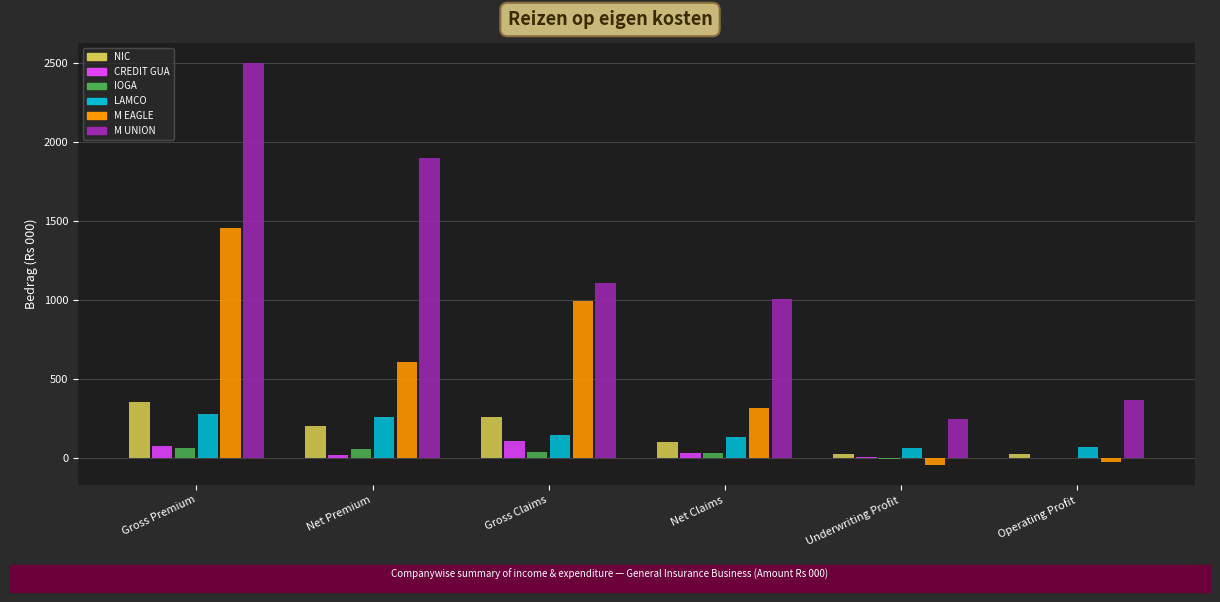

The LAMCO series shows 278.4 at Gross Premium. True or false?

True